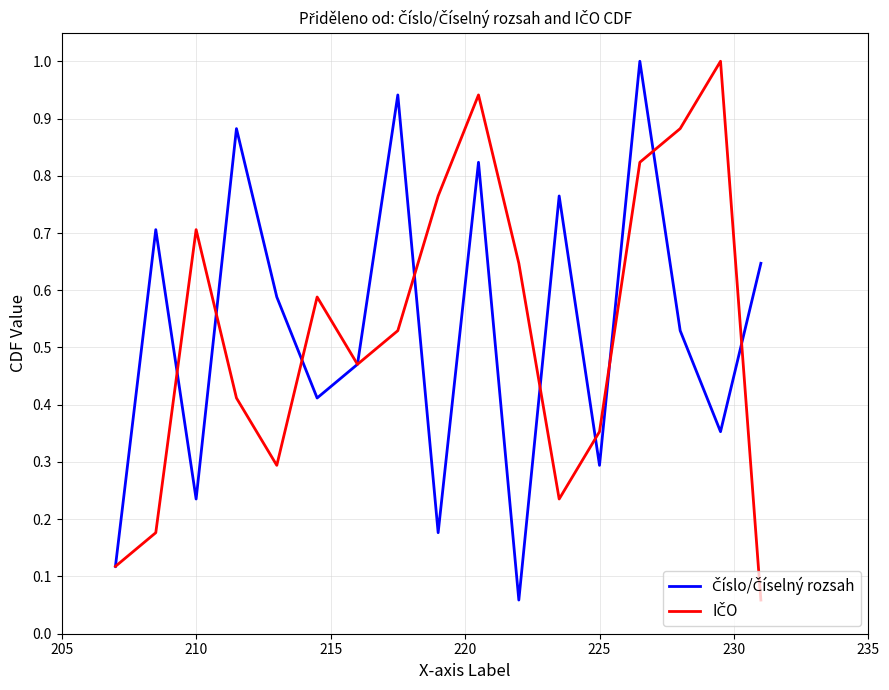

What is the maximum value shown in the chart?

1.0